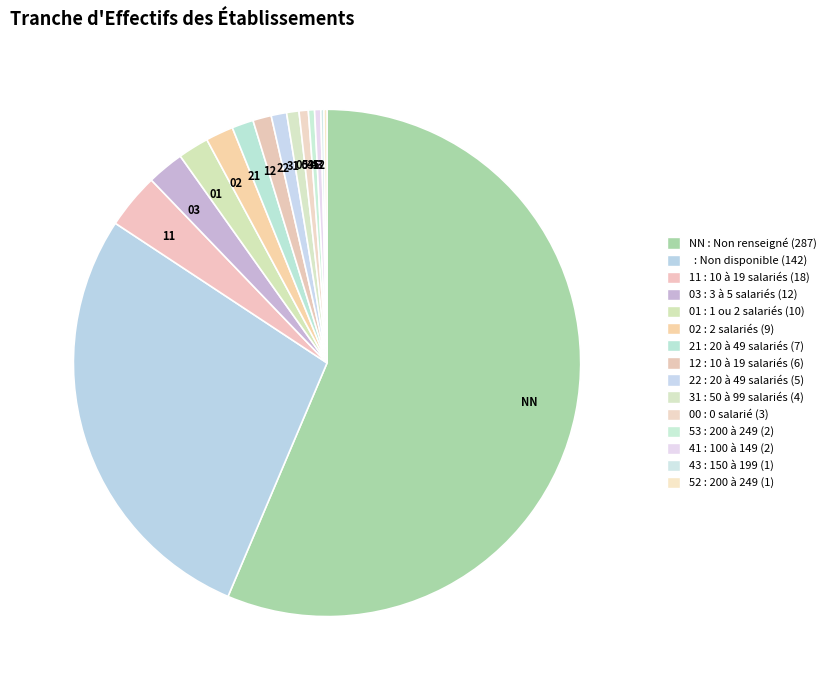

Which slice represents more than half of the pie?

NN